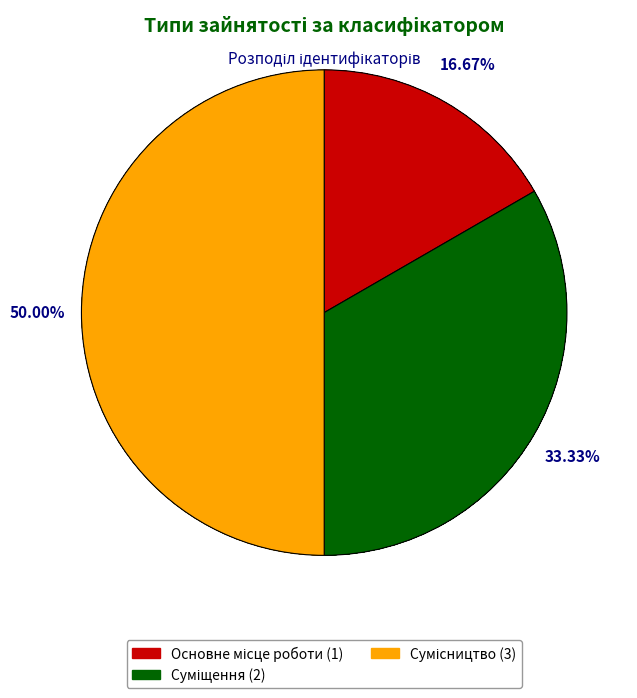

Which slice is the smallest?

Основне місце роботи